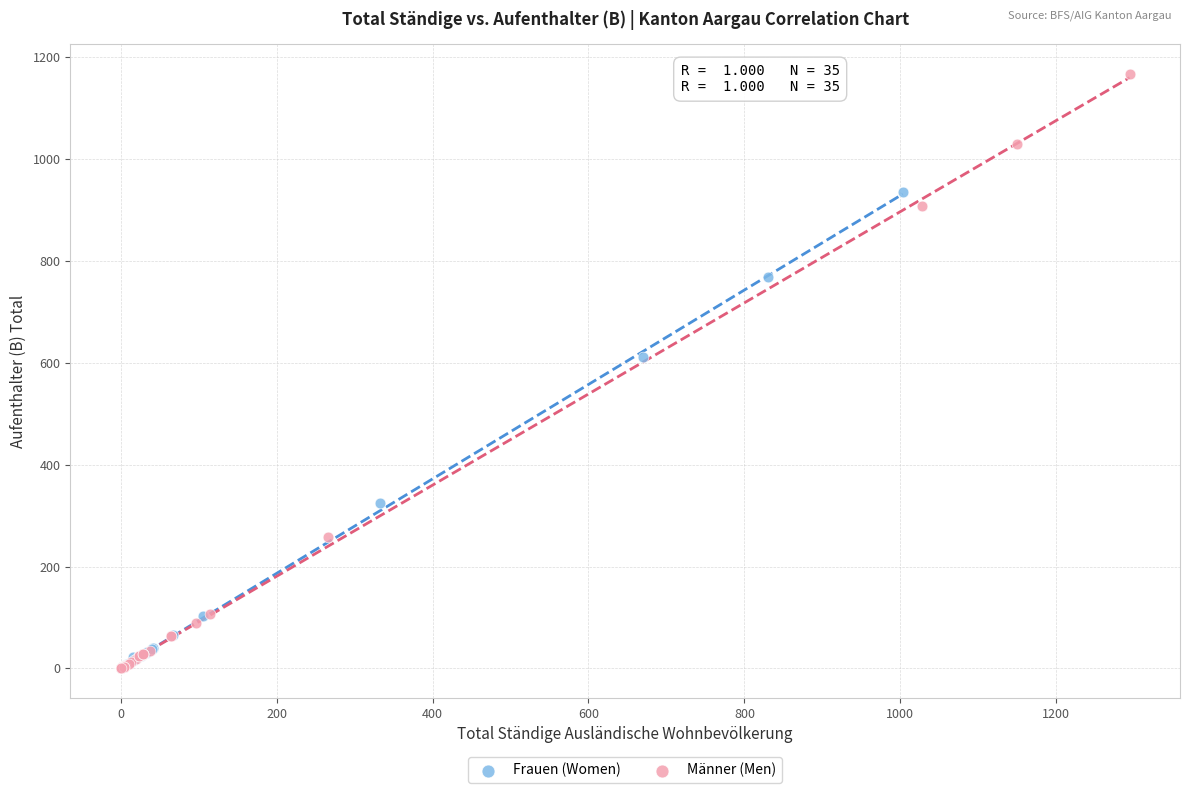

Which series reaches the maximum Y coordinate?

Männer (Men)